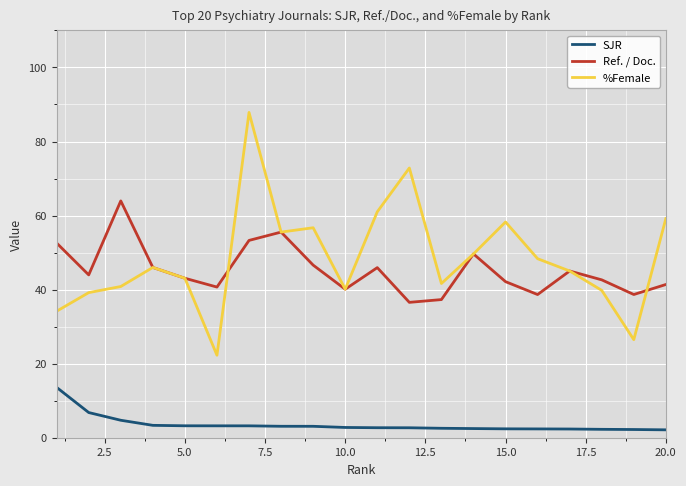

What is the greatest value displayed?

87.9